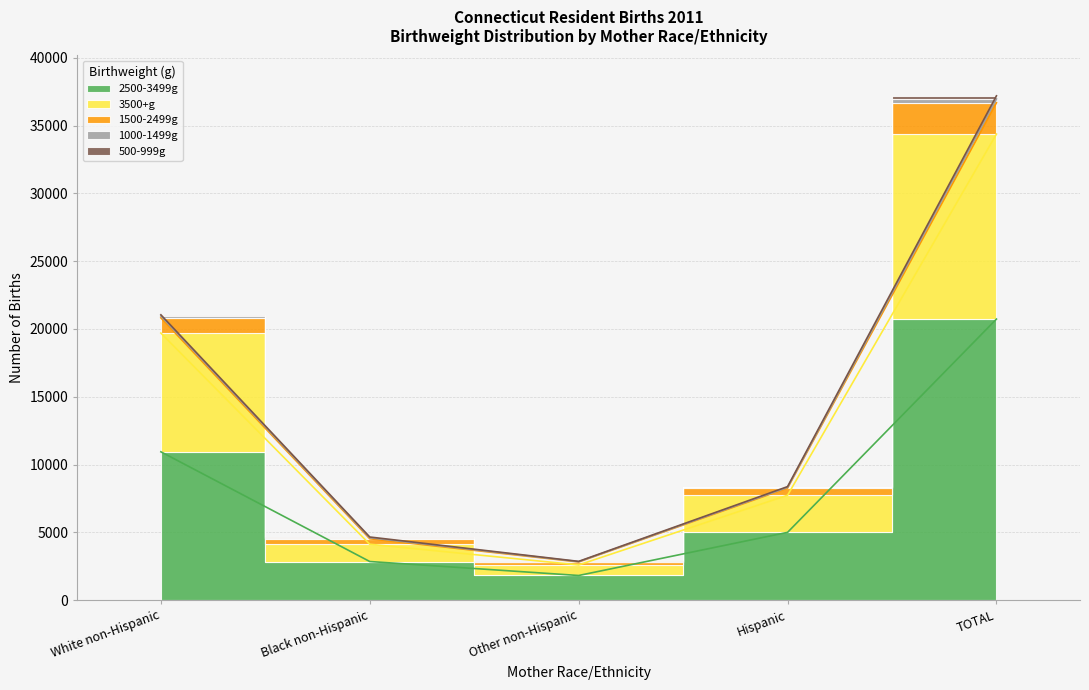

What is the maximum value for 3500+g?

34371